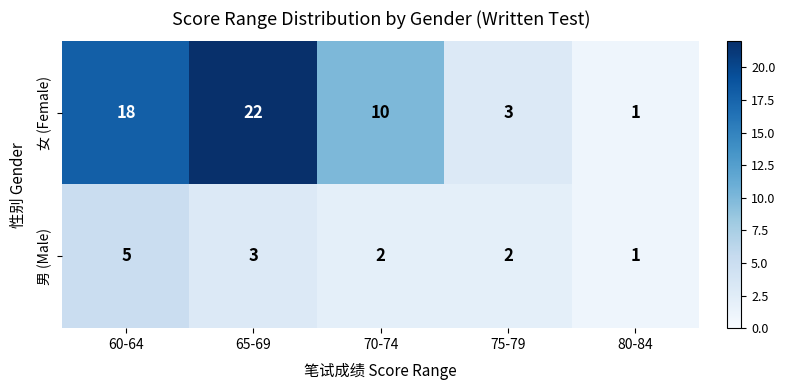

At which label does 女 (Female) first exceed 10?

60-64